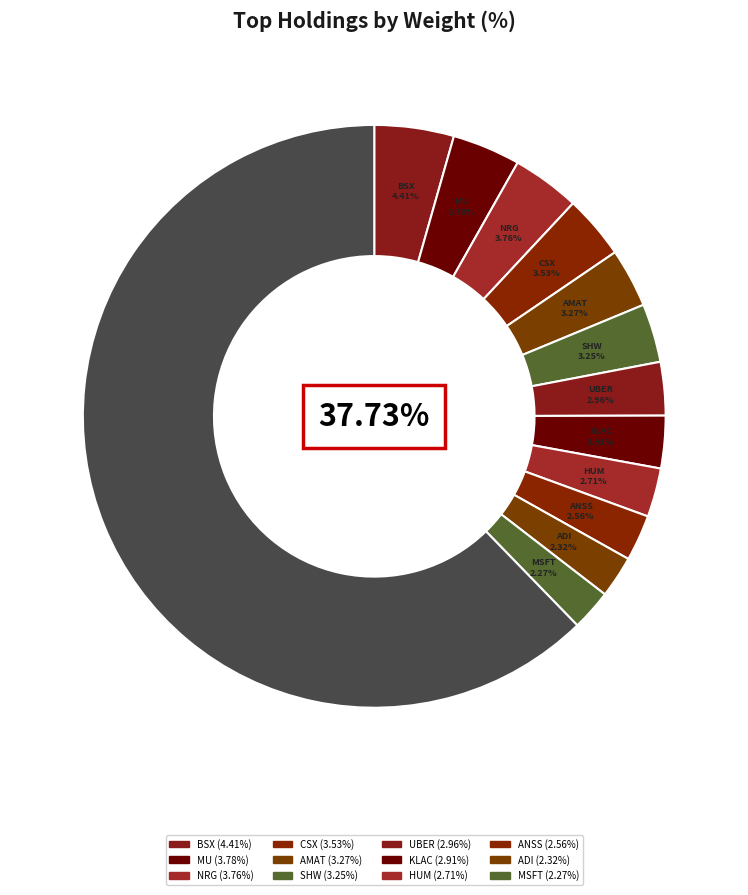

Between NRG and CSX, which is larger?

NRG